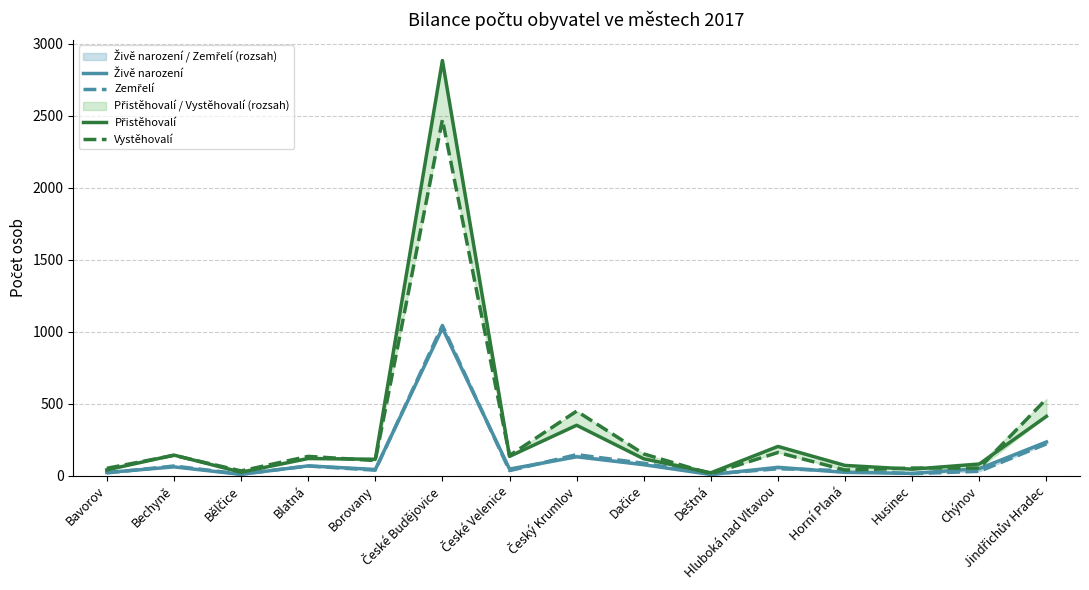

What is the value of the Zemřelí point at the 14th from the left?

29